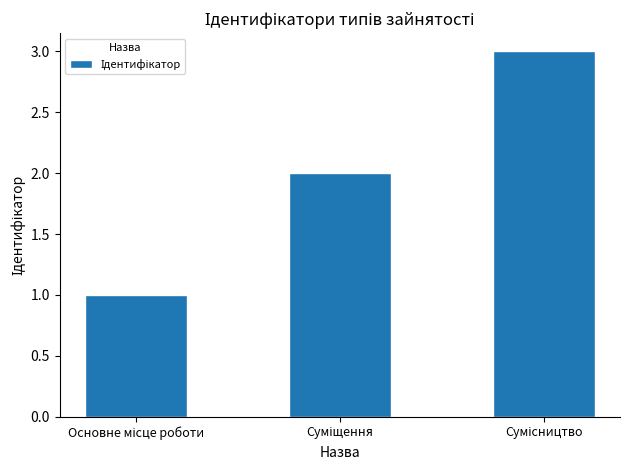

What is the greatest value displayed?

3